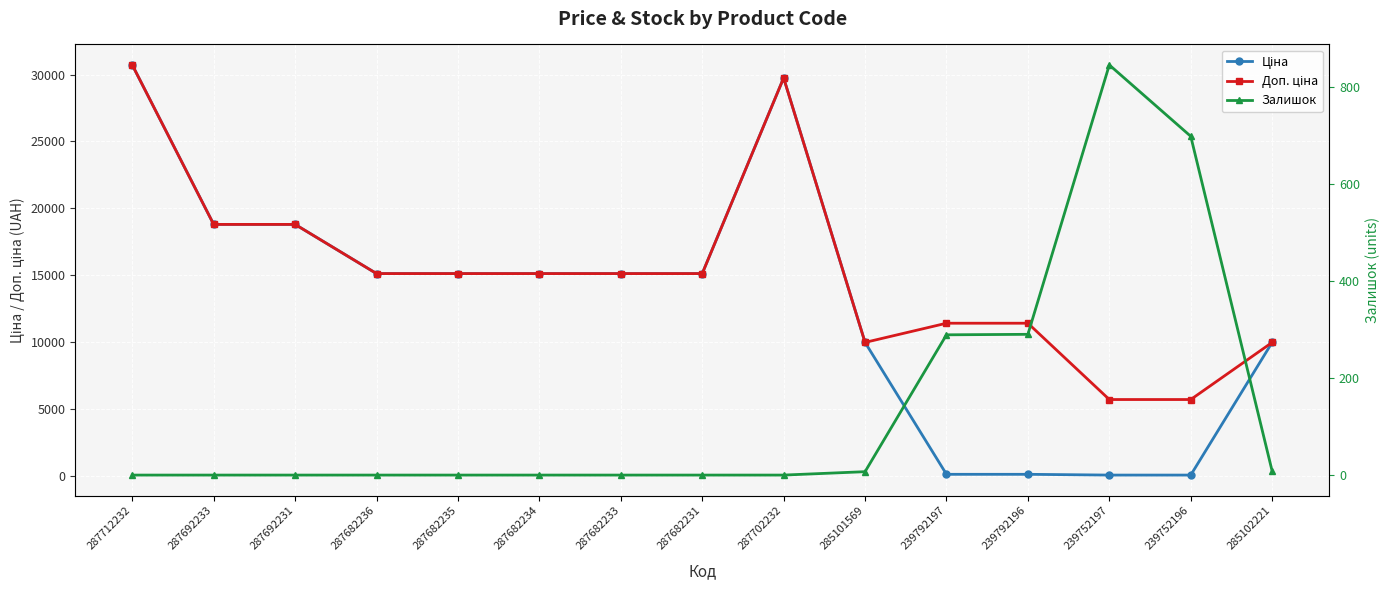

Which category has the lowest value in the Доп. ціна series?

239752197